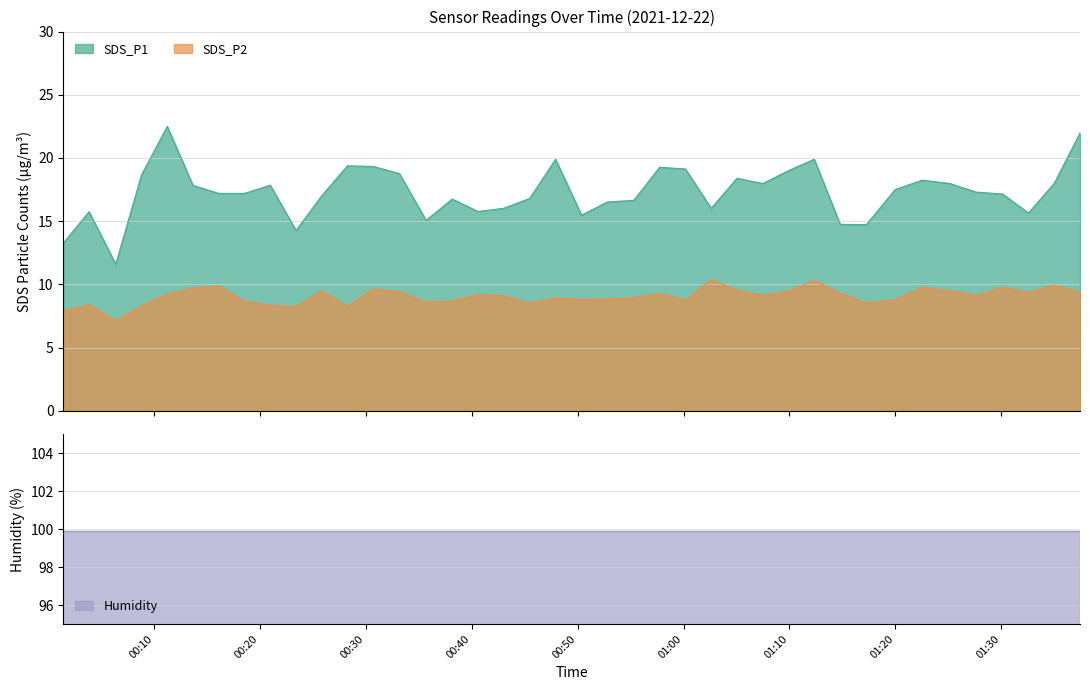

What is the approximate value of SDS_P2 at 2021/12/22 00:28:15?

8.2